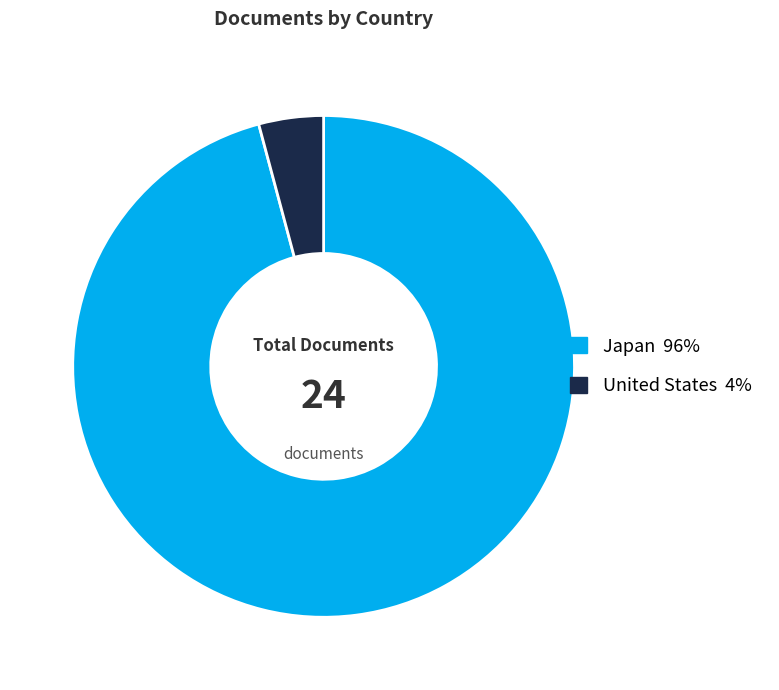

The United States slice represents 14% of the pie. True or false?

False